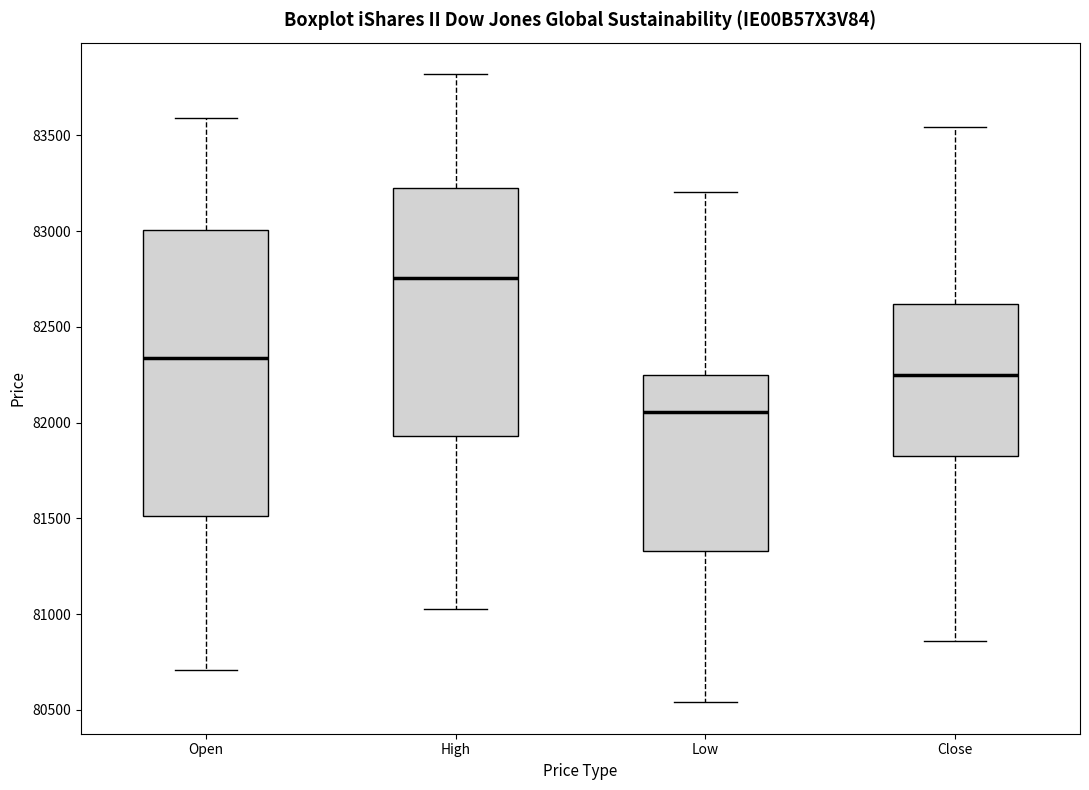

Where is the upper edge of the box for Open on the y-axis? The values are not printed on the chart, so give them approximately, as read against the axis.

83000